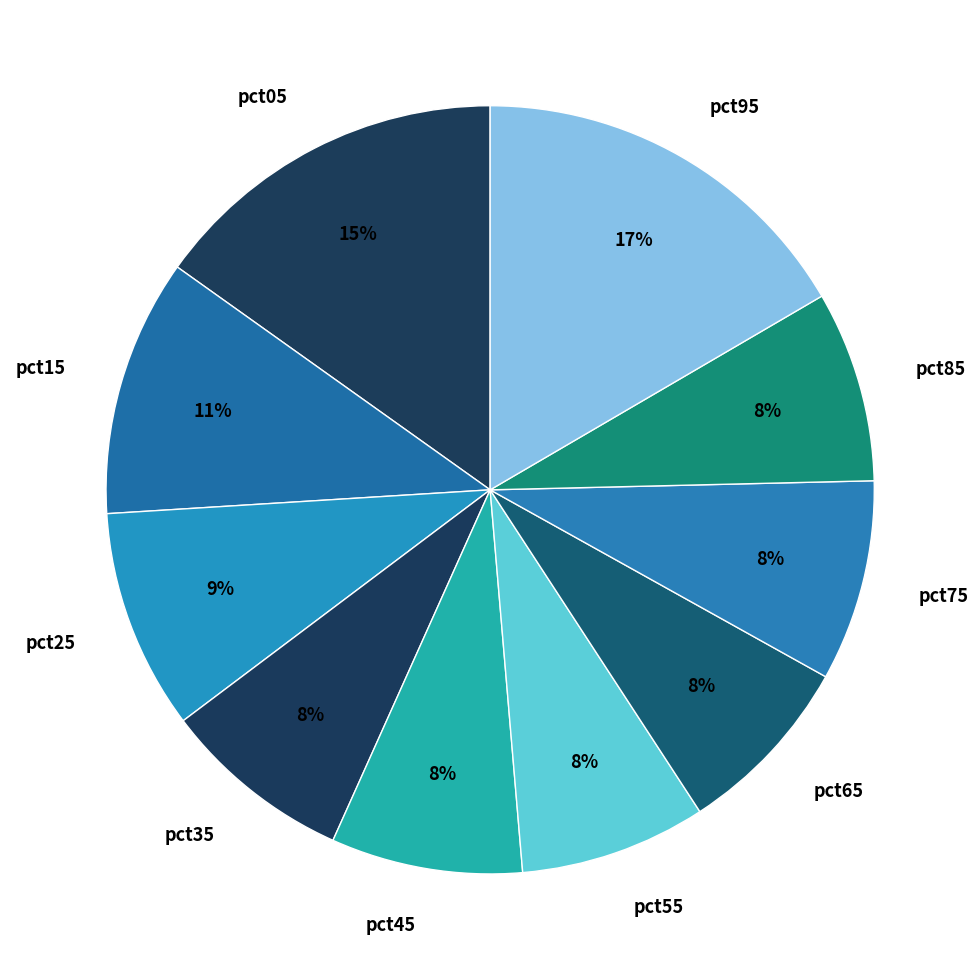

What percentage is the pct65 slice, to the nearest percent?

8%